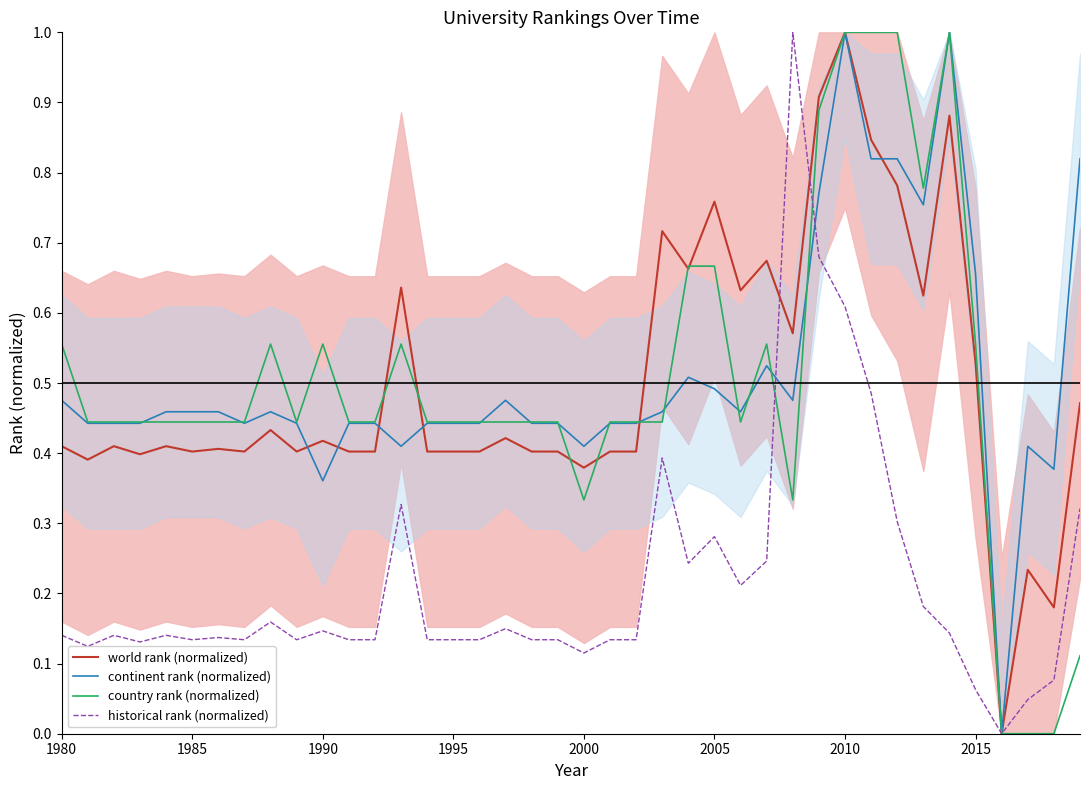

True or false: continent rank (normalized) and country rank (normalized) intersect in this chart.

True